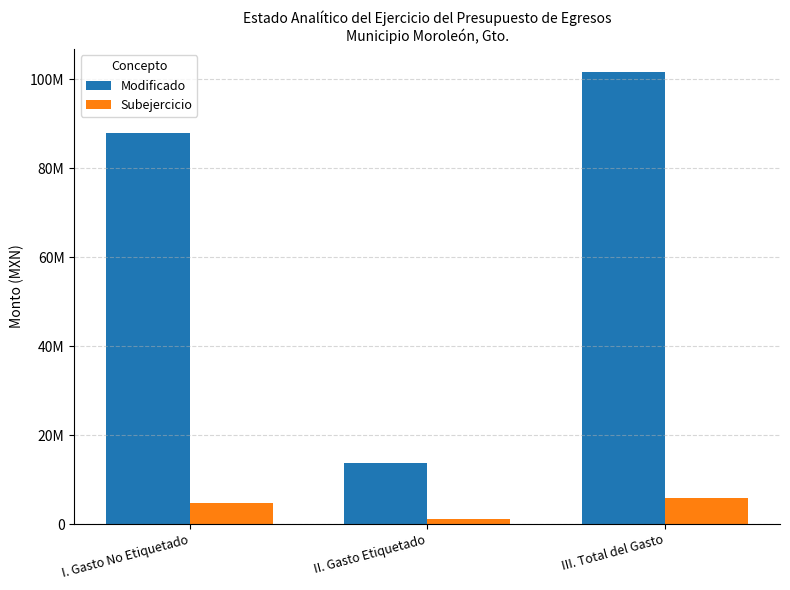

What are all the series names shown in the legend?

Modificado, Subejercicio